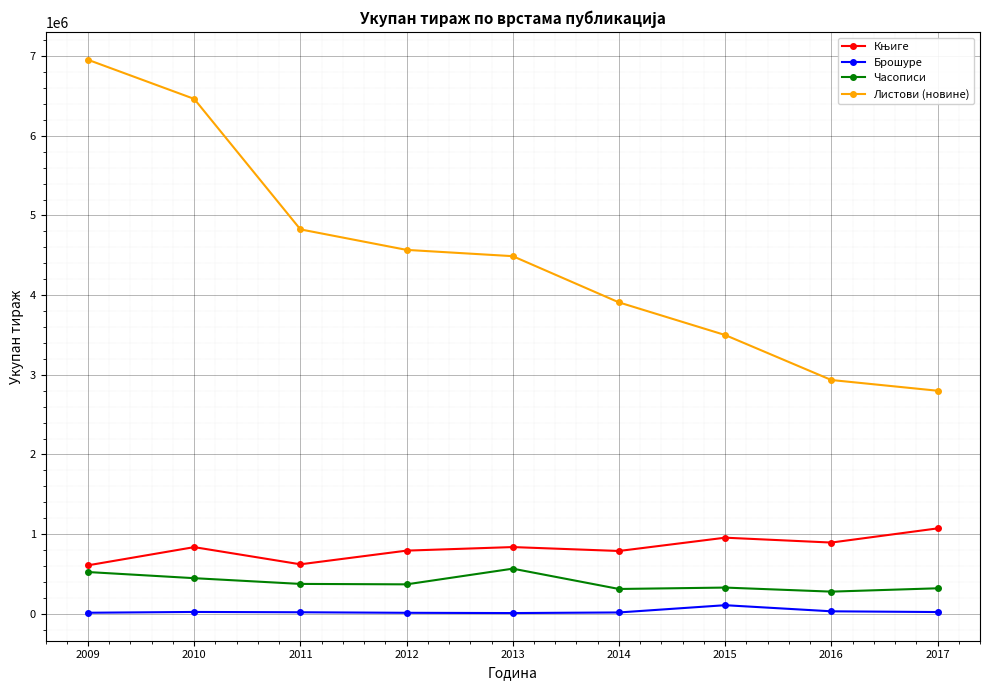

How many values in the Листови (новине) series are below 4489099?

4